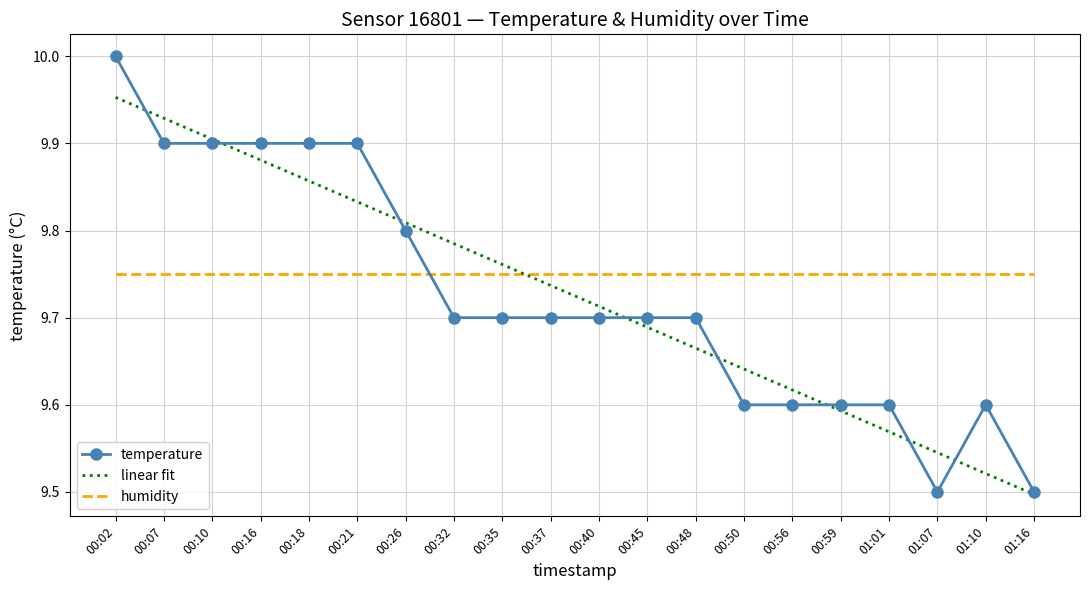

What position from the right is 00:40?

10